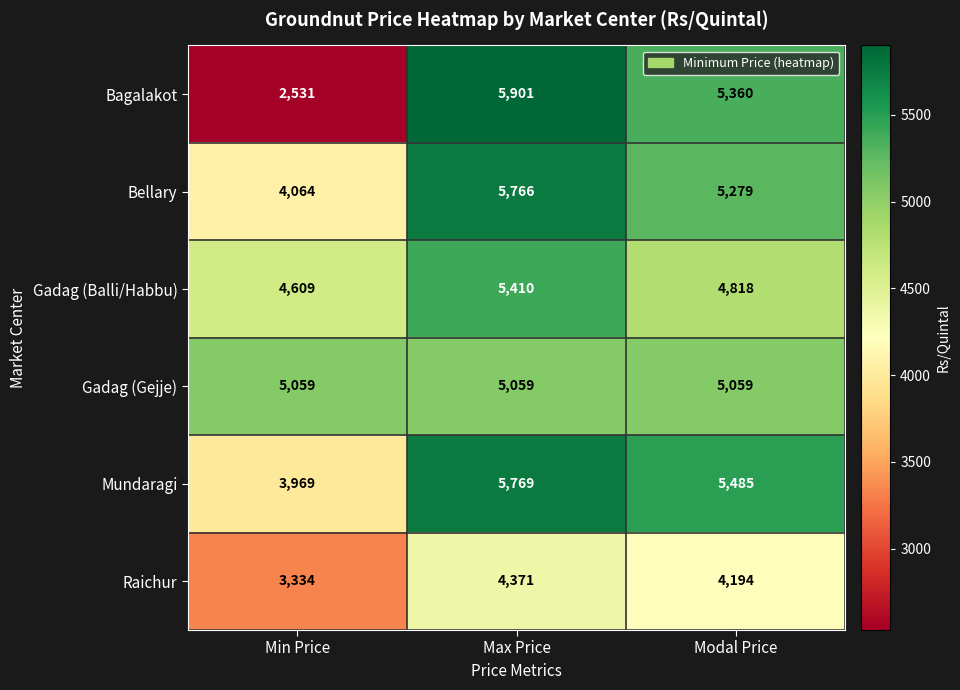

Which series has the largest total across all categories?

Mundaragi